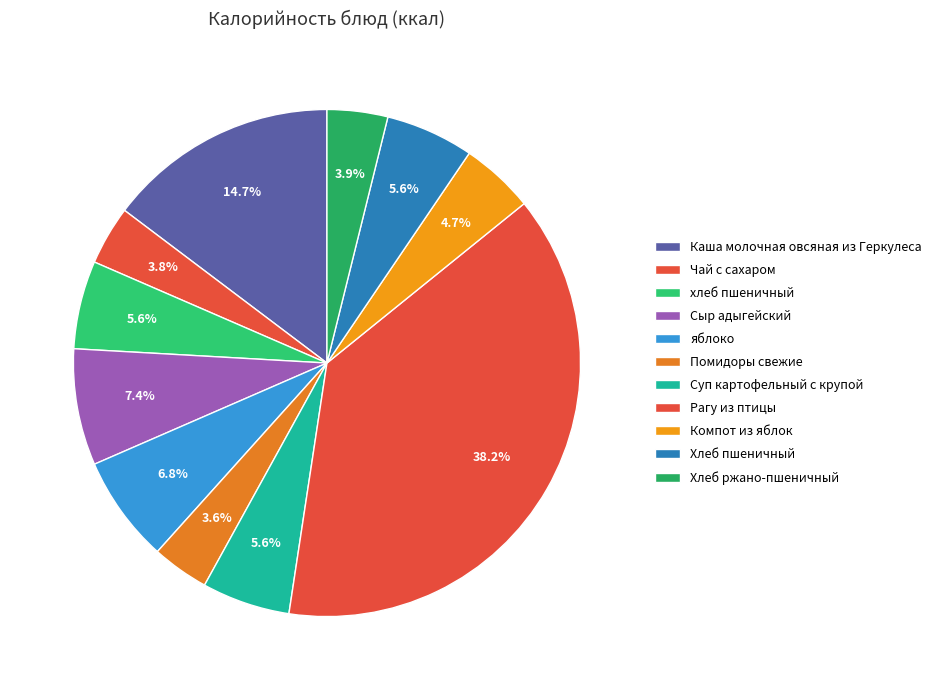

The Компот из яблок slice represents 5% of the pie. True or false?

True